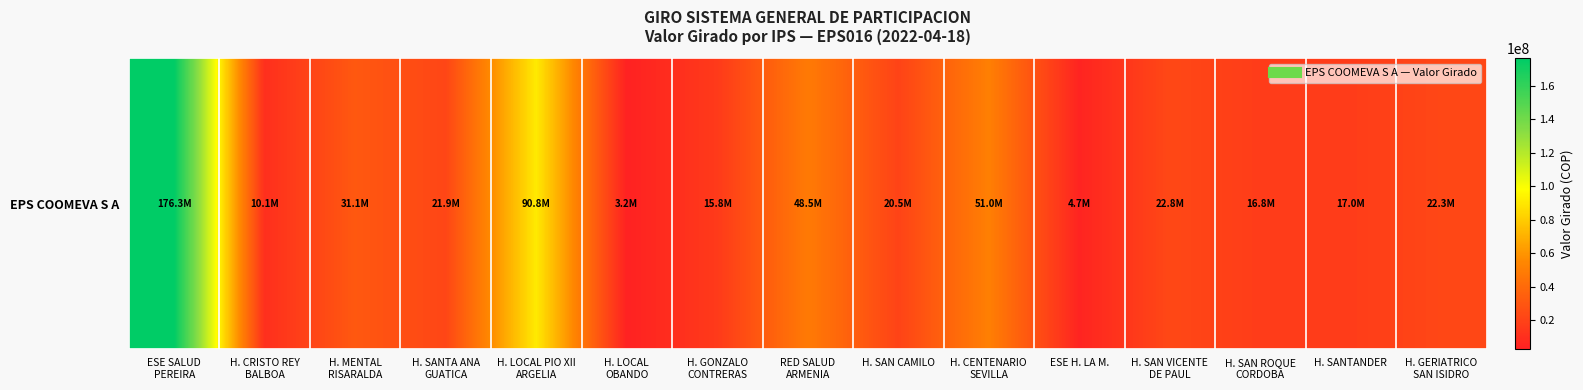

What is the approximate value at H. SAN CAMILO, to the nearest 10?

20531110